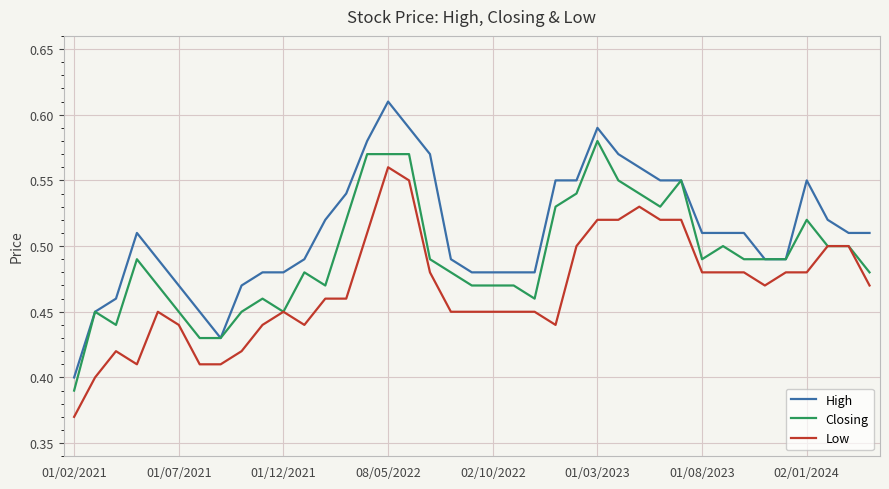

What are all the series names shown in the legend?

High, Closing, Low